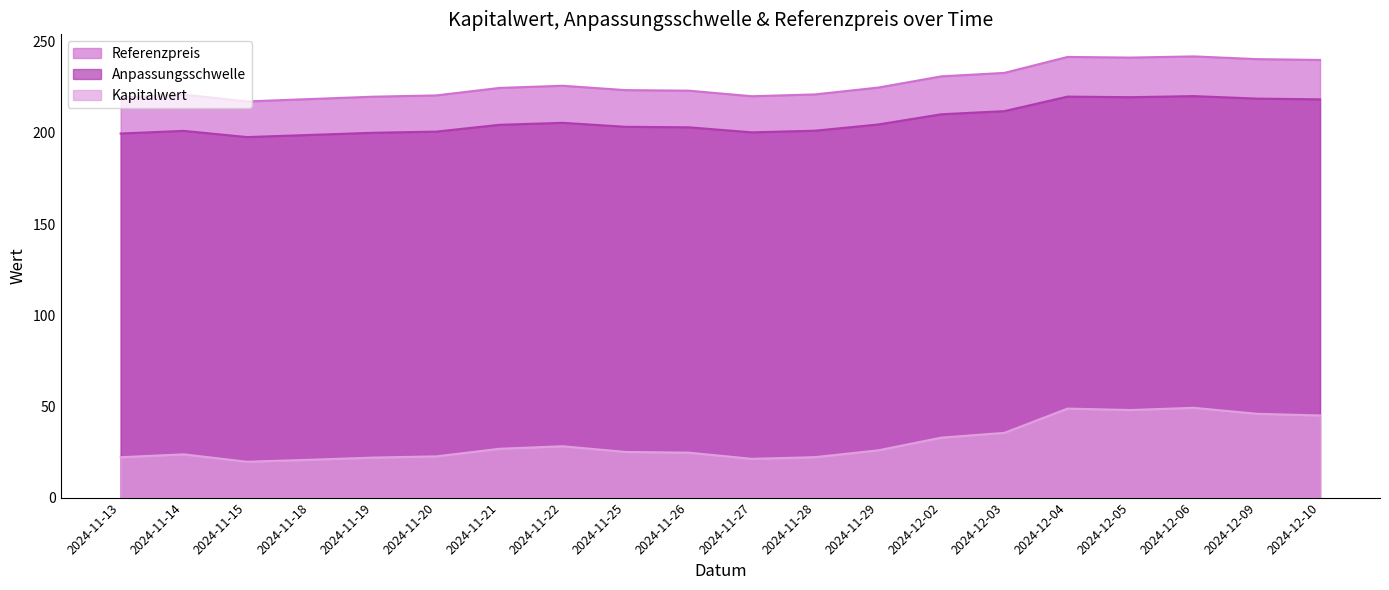

What is the label of the 11th point from the left?

2024-11-27